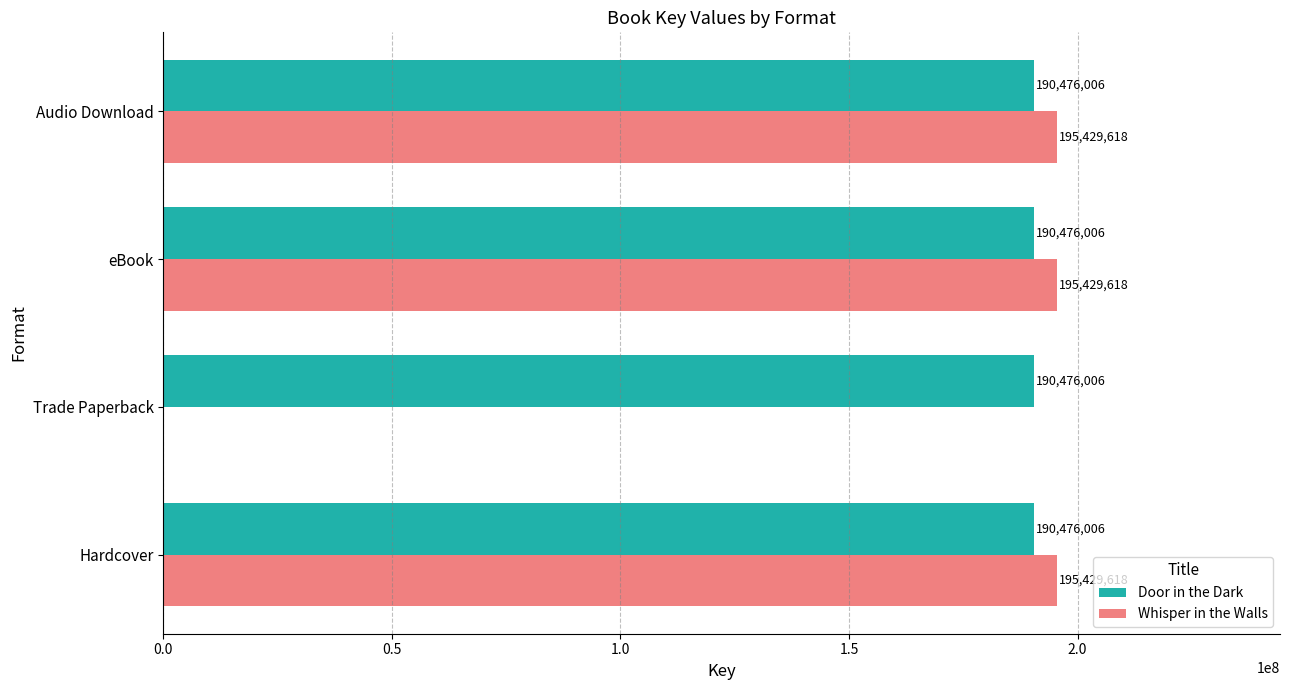

Which series has the largest range (max minus min)?

Whisper in the Walls